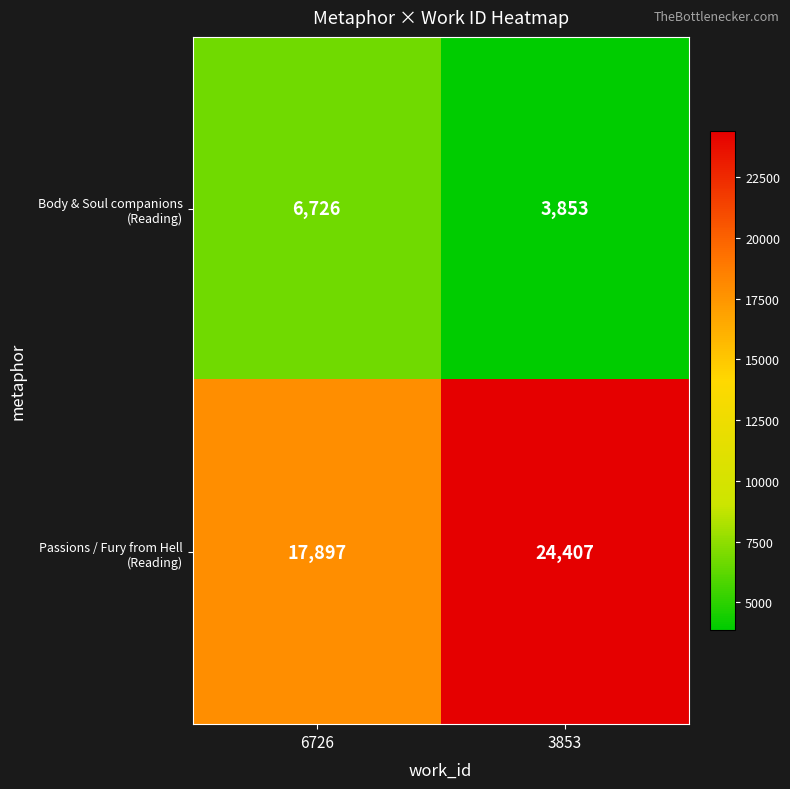

What is the difference between the highest and lowest values at 6726?

11171